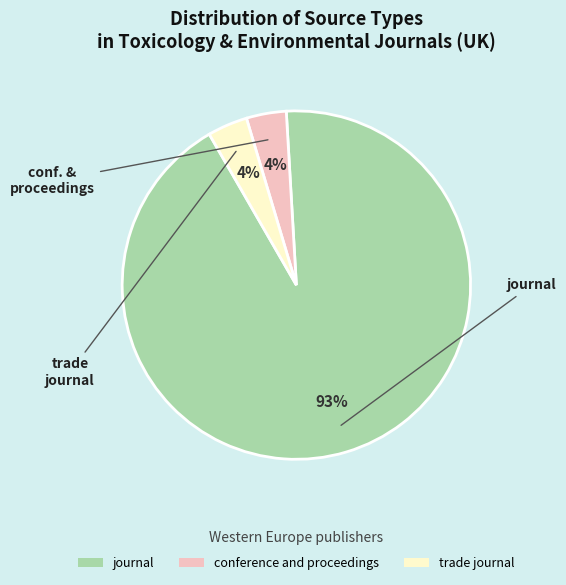

To the nearest percent, what percentage of the pie is trade journal?

4%